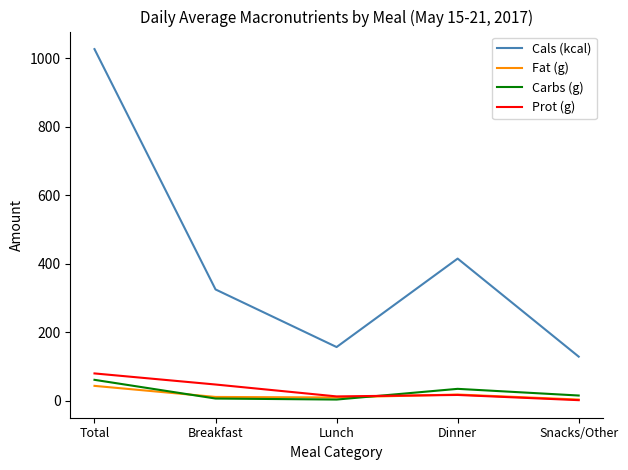

Where is the first local minimum for Prot (g)?

Lunch